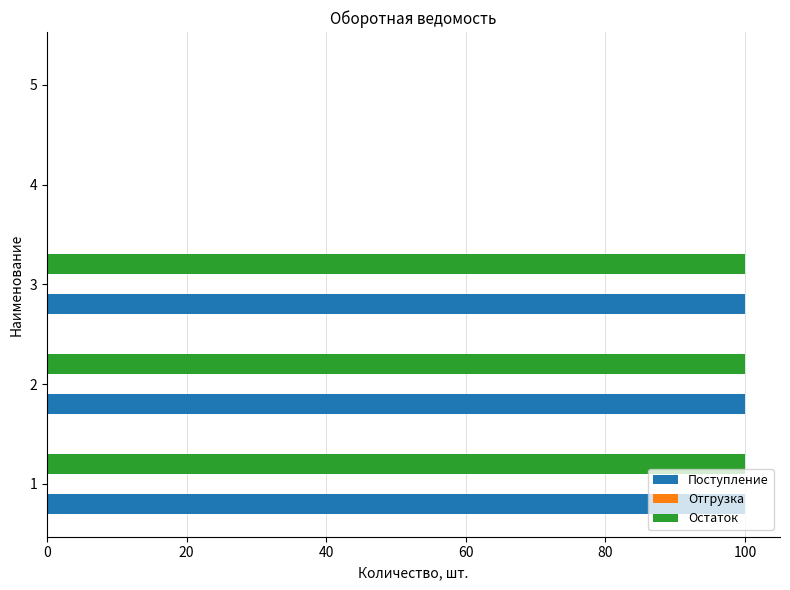

The Остаток series shows 0 at 4. True or false?

True